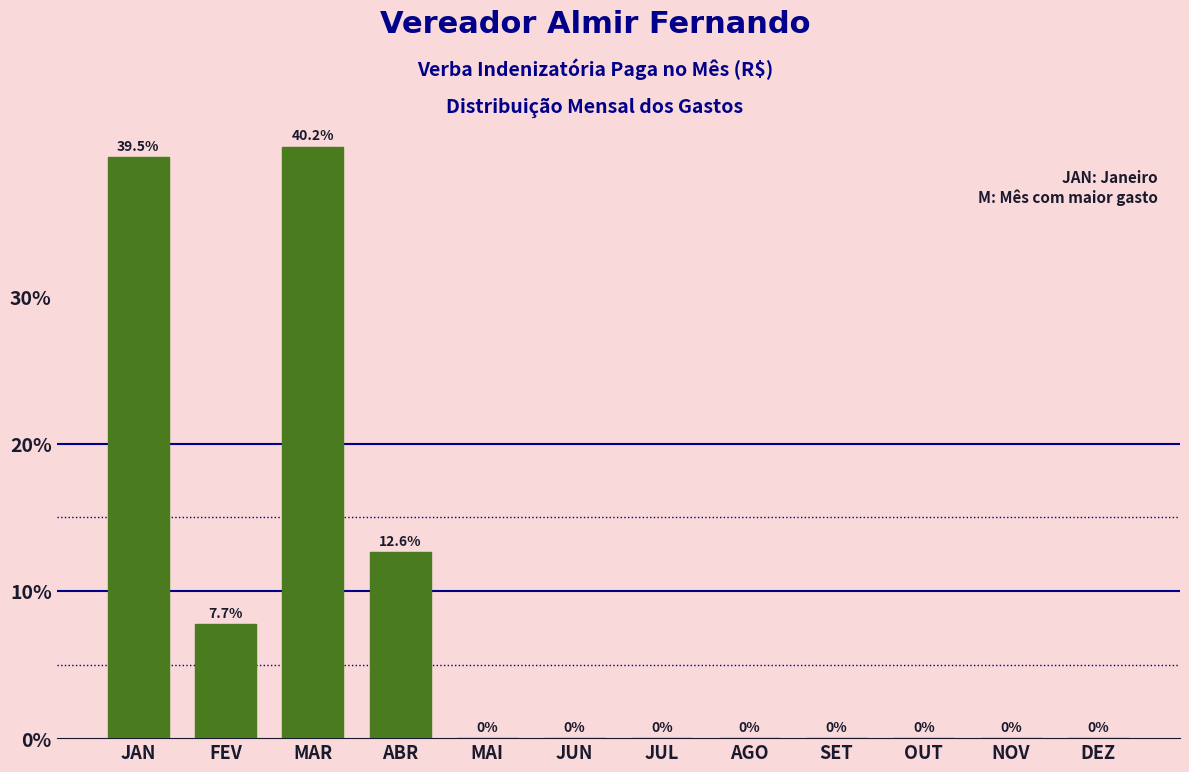

Reading left to right, transcribe all the data shown in this chart.

JAN=39.5	FEV=7.7	MAR=40.2	ABR=12.6	MAI=0.0	JUN=0.0	JUL=0.0	AGO=0.0	SET=0.0	OUT=0.0	NOV=0.0	DEZ=0.0